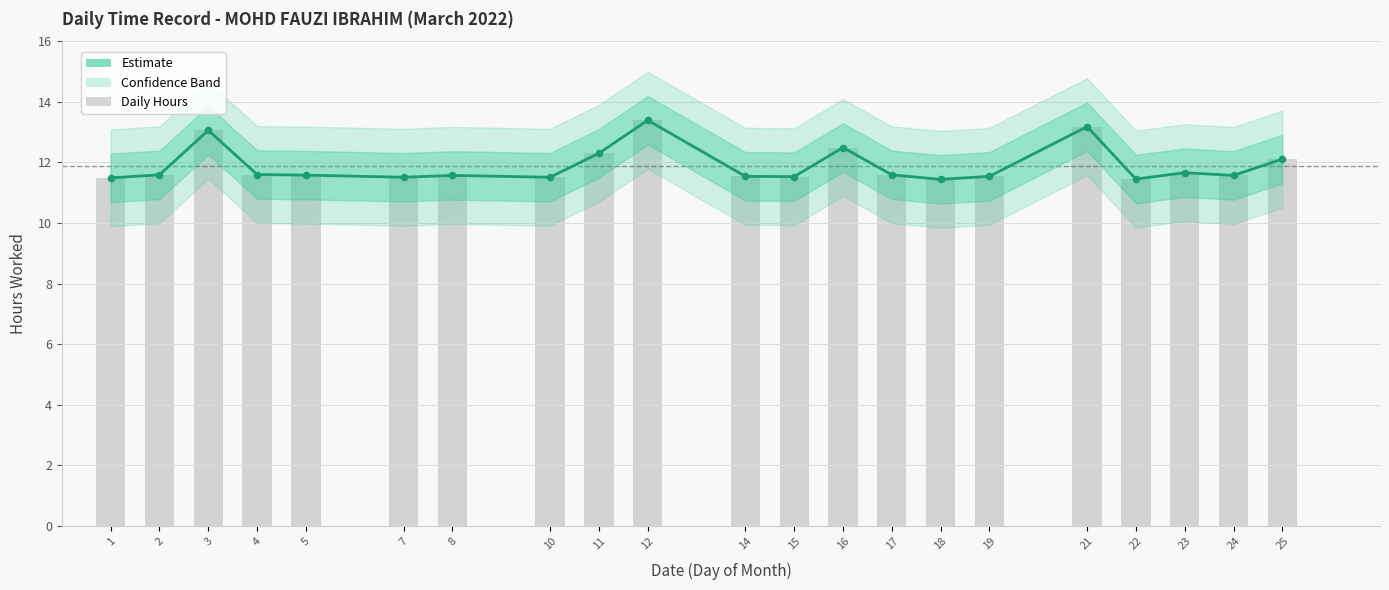

What is the change in value from 8 to 12?

+1.8